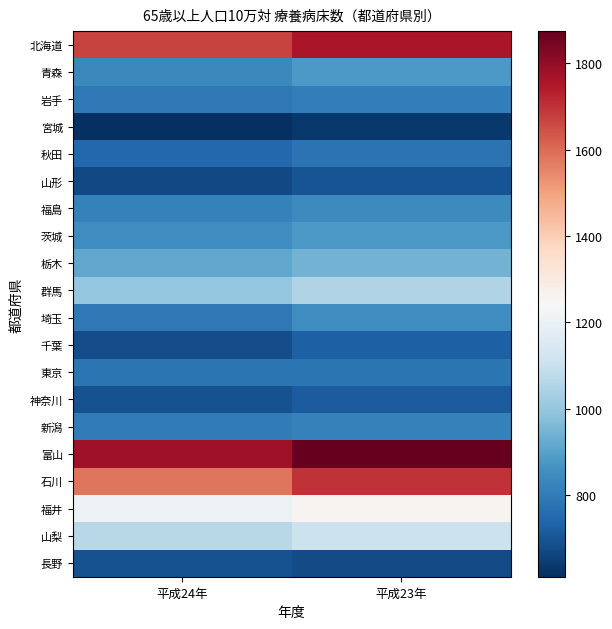

What is the total value across all series at 平成23年?

19771.6